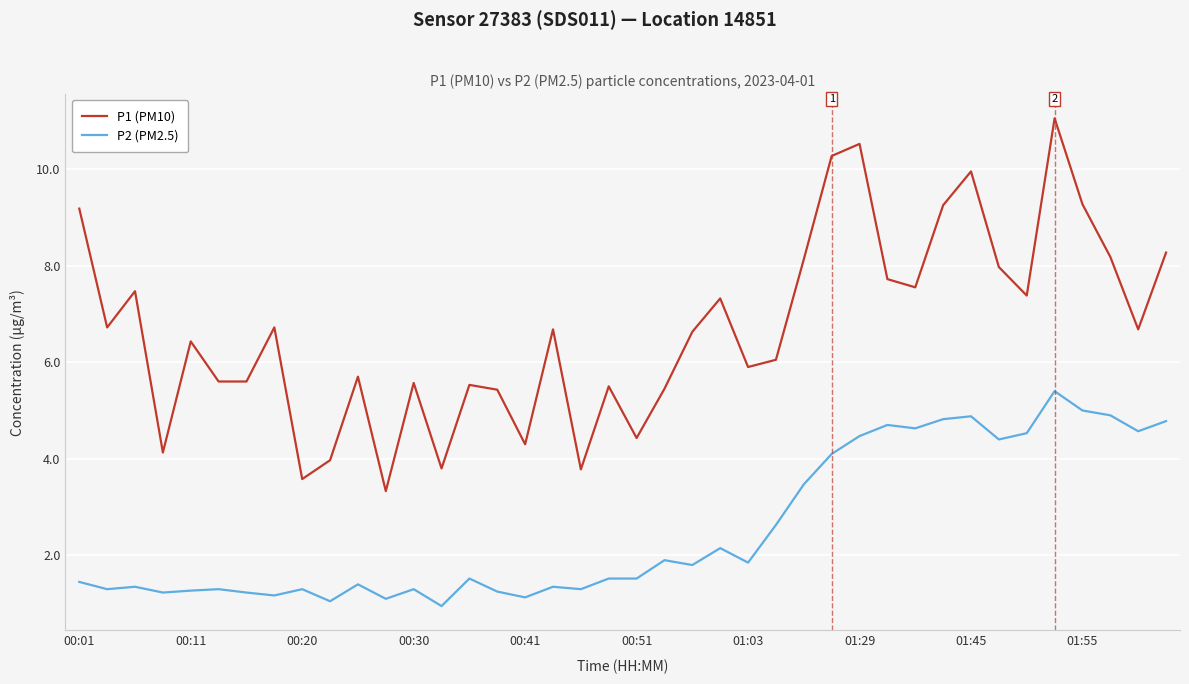

True or false: P1 (PM10) and P2 (PM2.5) cross at least once.

False